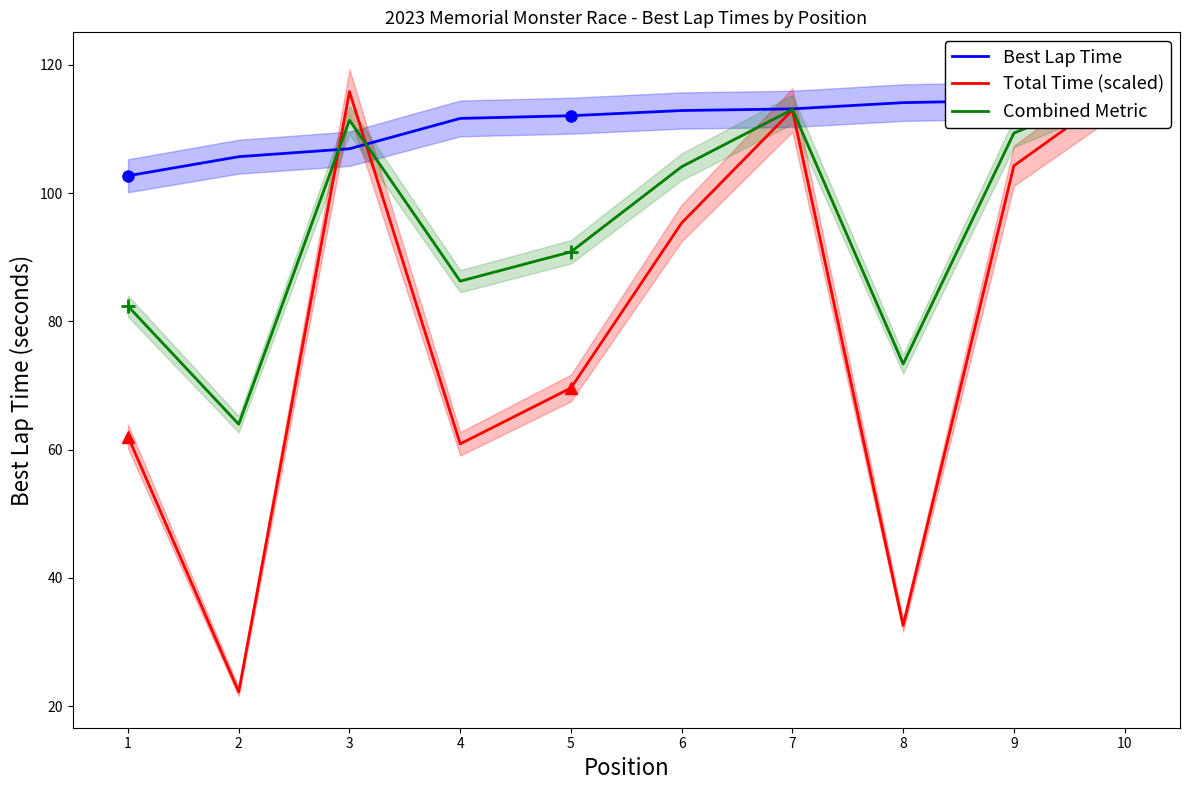

How many lines are shown in the chart?

3